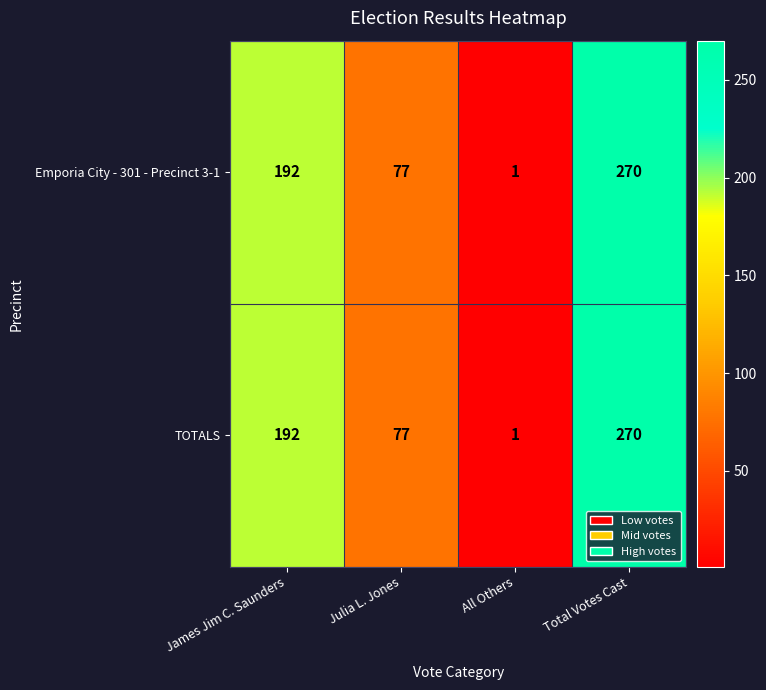

Reading left to right, list all the values displayed in this chart.

Emporia City - 301 - Precinct 3-1: James Jim C. Saunders=192	Julia L. Jones=77	All Others=1	Total Votes Cast=270
TOTALS: James Jim C. Saunders=192	Julia L. Jones=77	All Others=1	Total Votes Cast=270